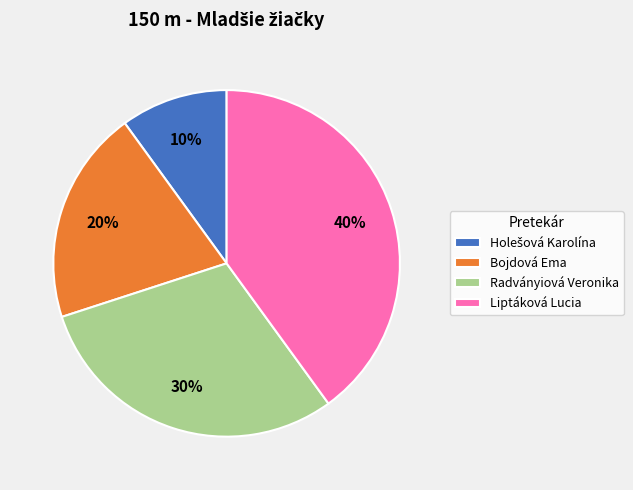

How many slices are in this pie chart?

4